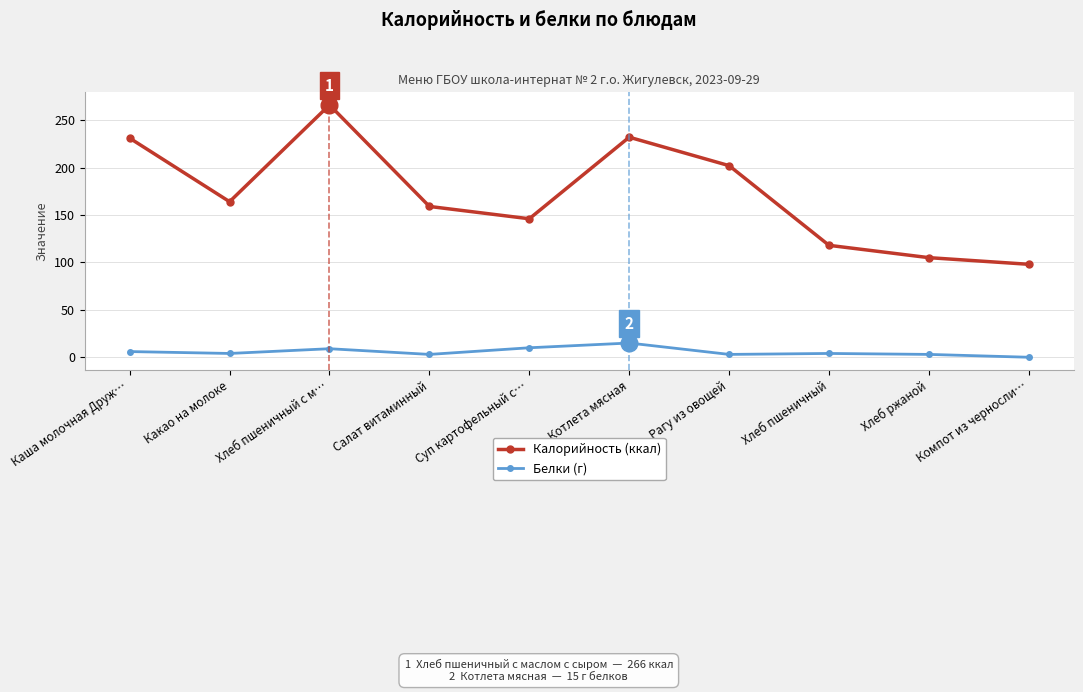

What is the sum of the Белки (г) values at Хлеб пшеничный с м… and Салат витаминный?

12